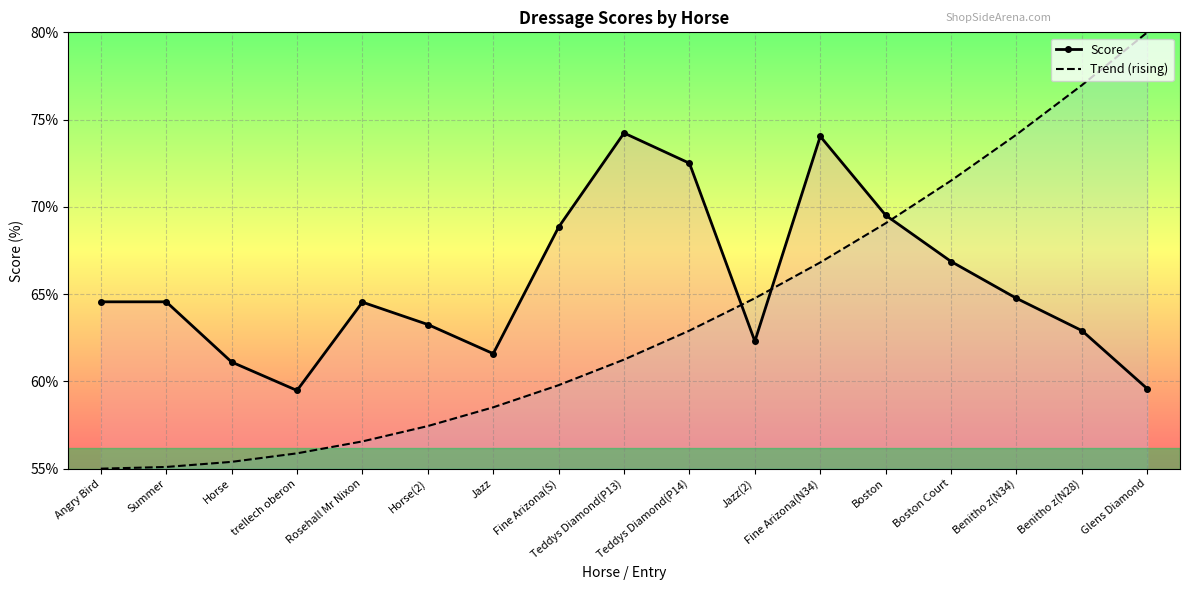

What is the sum of the Trend (rising) values at Glens Diamond and Teddys Diamond(P14)?

142.9